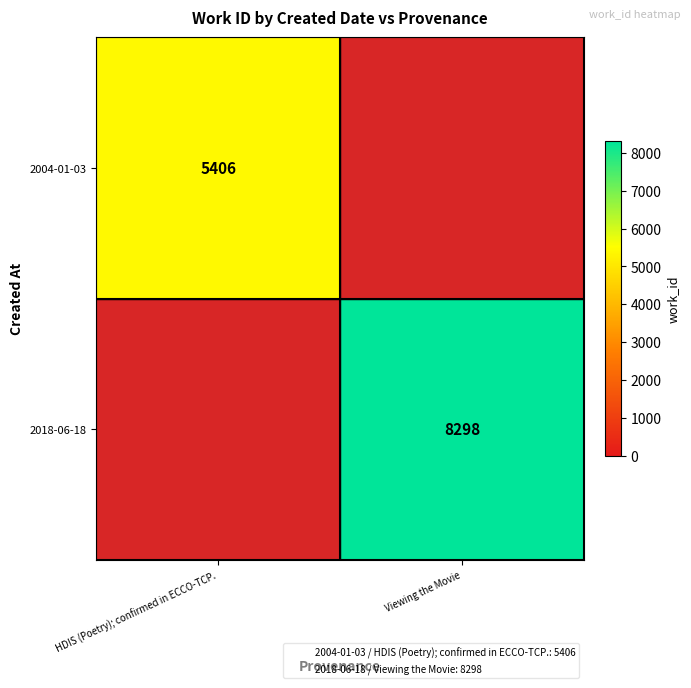

The value of 2018-06-18 at Viewing the Movie is 8298. True or false?

True